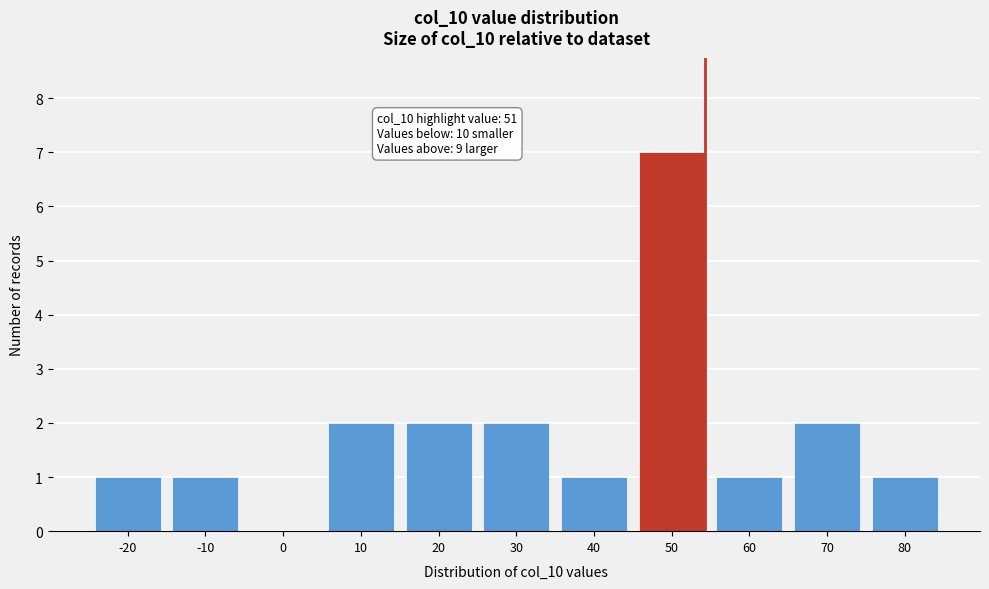

Reading right to left, what are all the values shown in this chart?

80=1	70=2	60=1	50=7	40=1	30=2	20=2	10=2	0=0	-10=1	-20=1